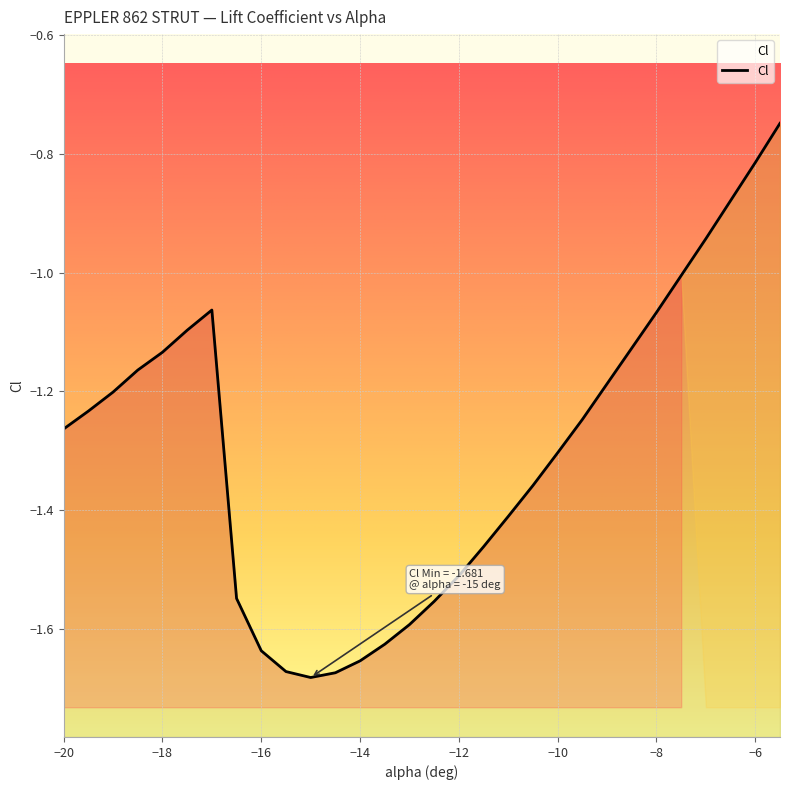

The value at -9 is -1.2. True or false?

True